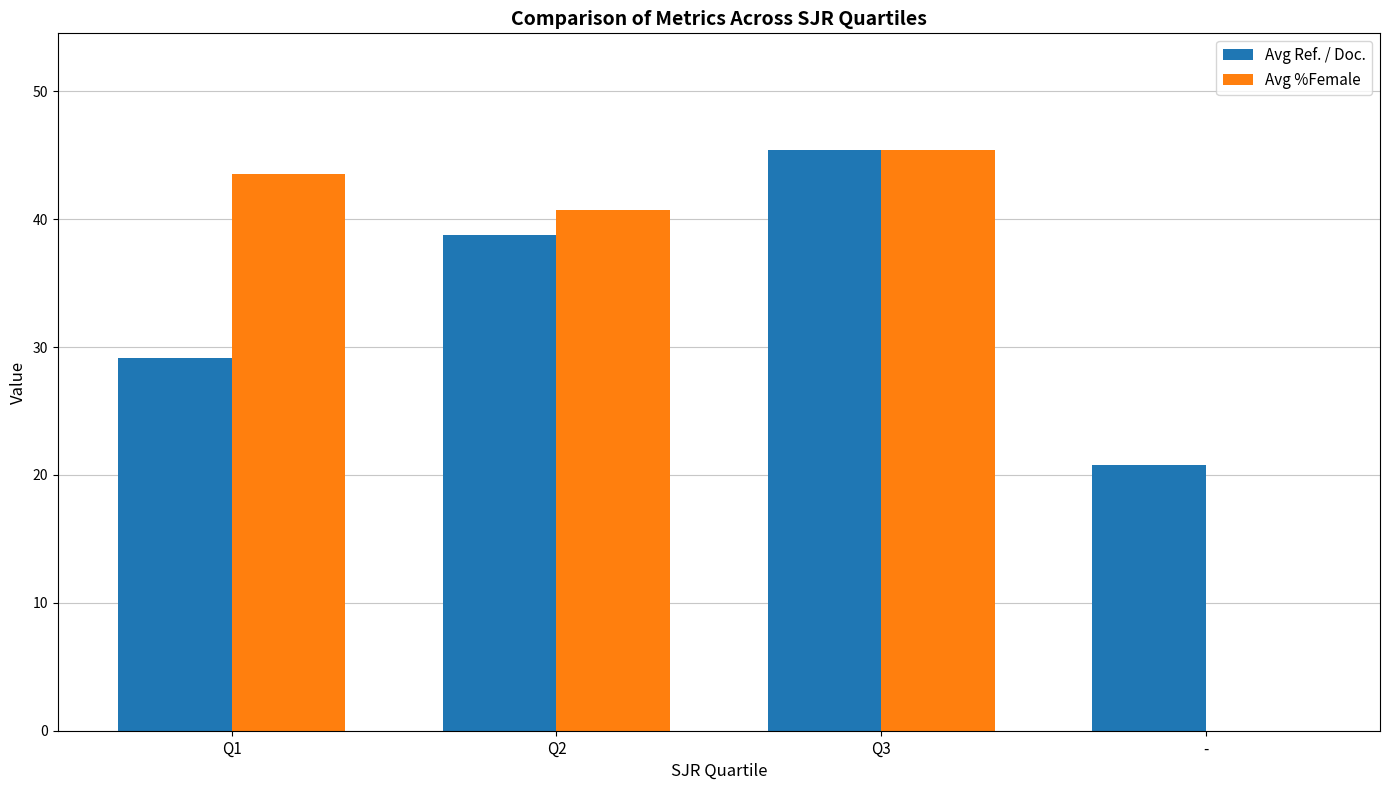

Between Q1 and Q3, which series saw the biggest shift?

Avg Ref. / Doc.